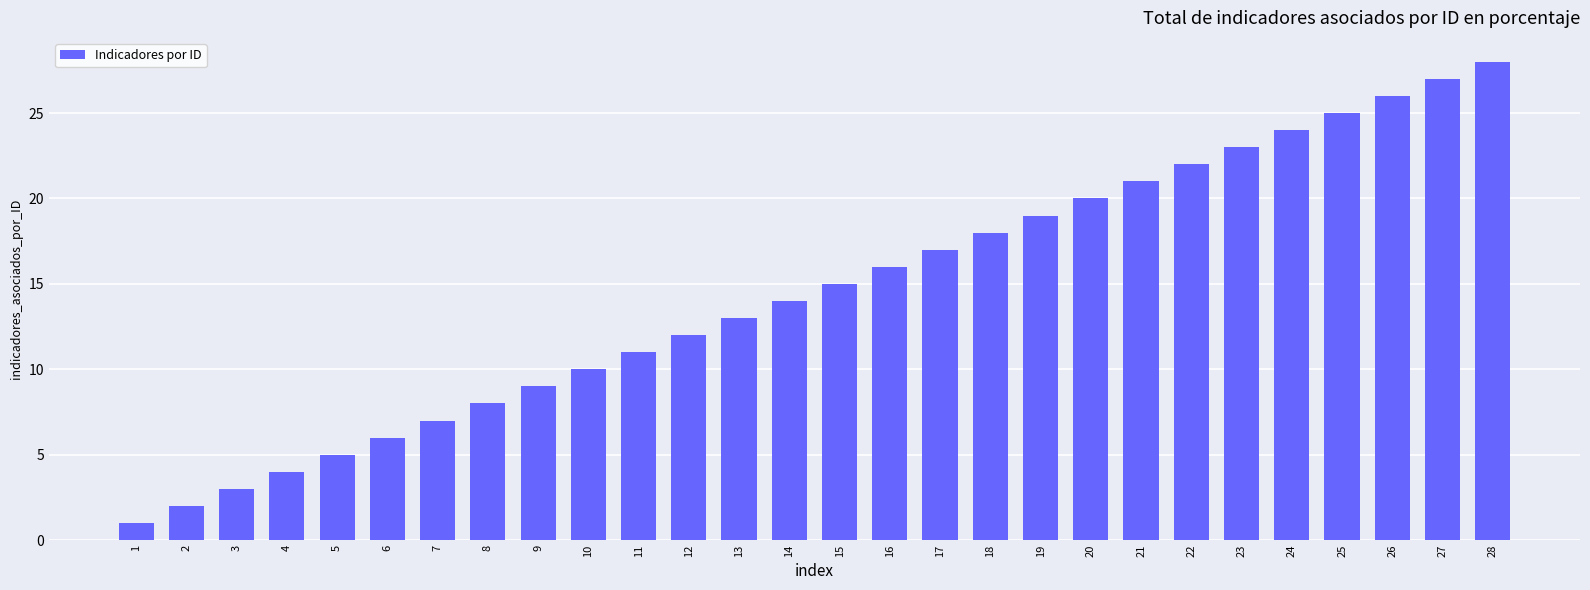

Reading left to right, list all the values displayed in this chart.

1	2	3	4	5	6	7	8	9	10	11	12	13	14	15	16	17	18	19	20	21	22	23	24	25	26	27	28